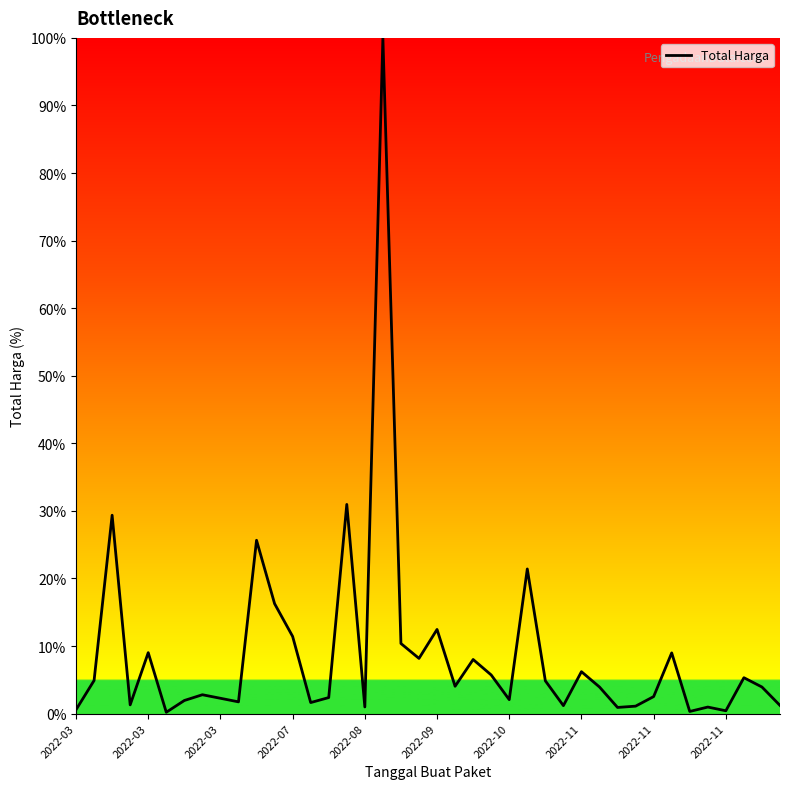

What is the smallest value displayed?

0.2